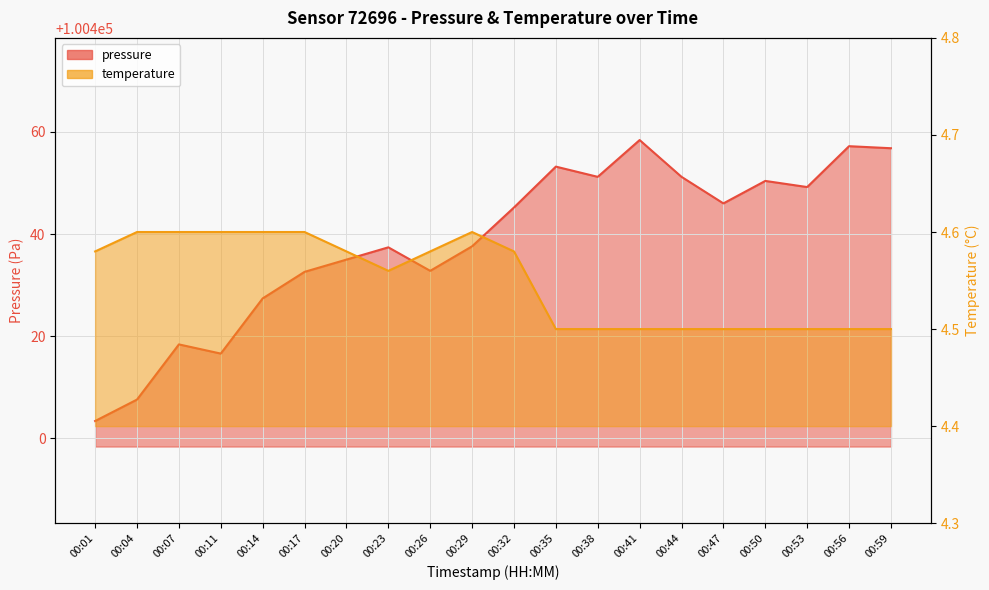

Which series has the largest total across all categories?

pressure